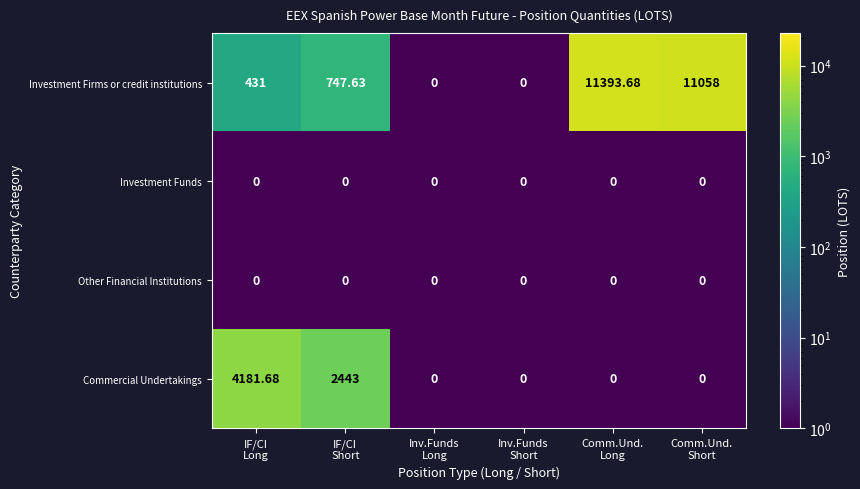

Which series has the largest total across all categories?

Investment Firms or credit institutions